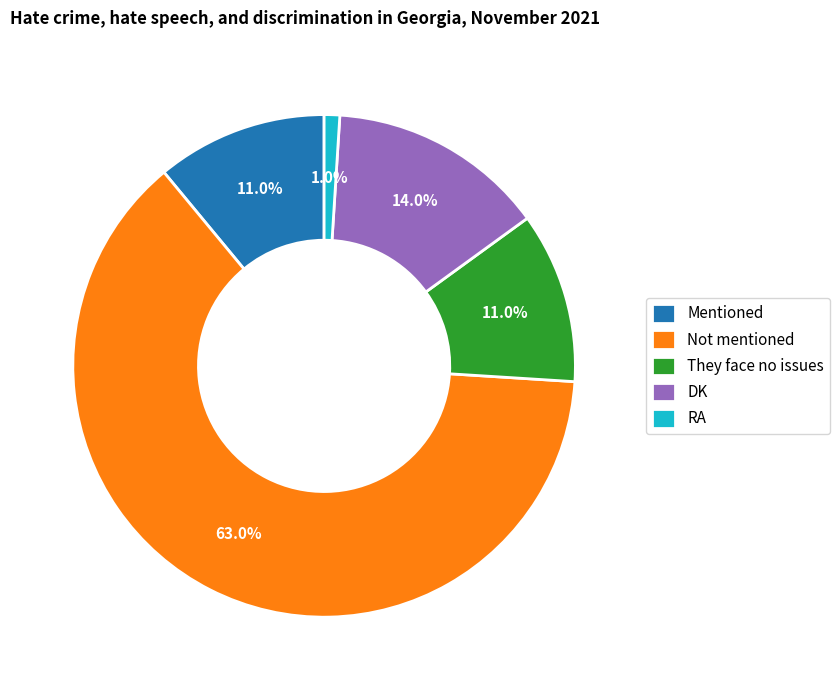

To the nearest percent, what is the difference between the DK and Mentioned slice percentages?

3%